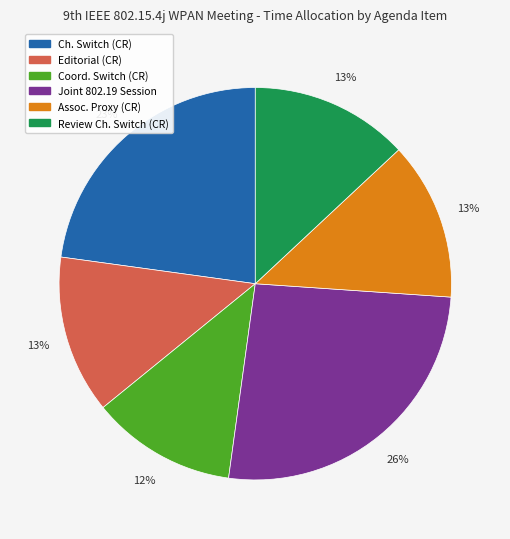

Is there a majority slice in this chart?

No